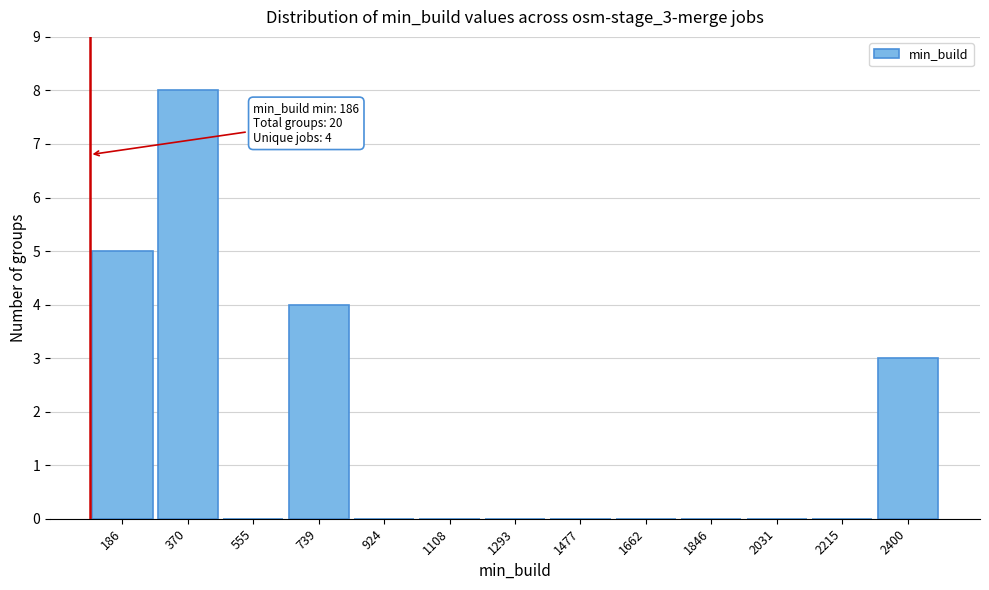

Reading left to right, transcribe all the data shown in this chart.

186=5	370=8	555=0	739=4	924=0	1108=0	1293=0	1477=0	1662=0	1846=0	2031=0	2215=0	2400=3